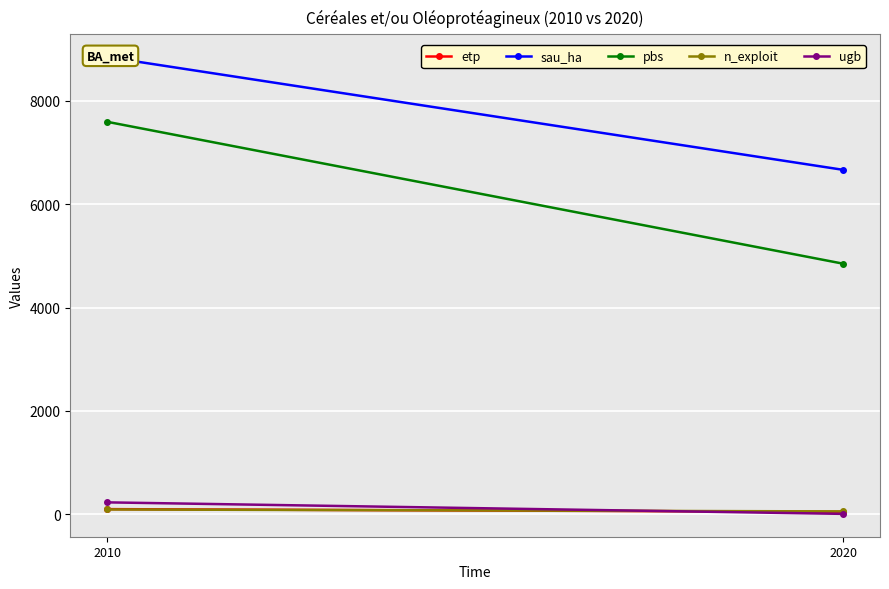

What are all the series names shown in the legend?

etp, sau_ha, pbs, n_exploit, ugb